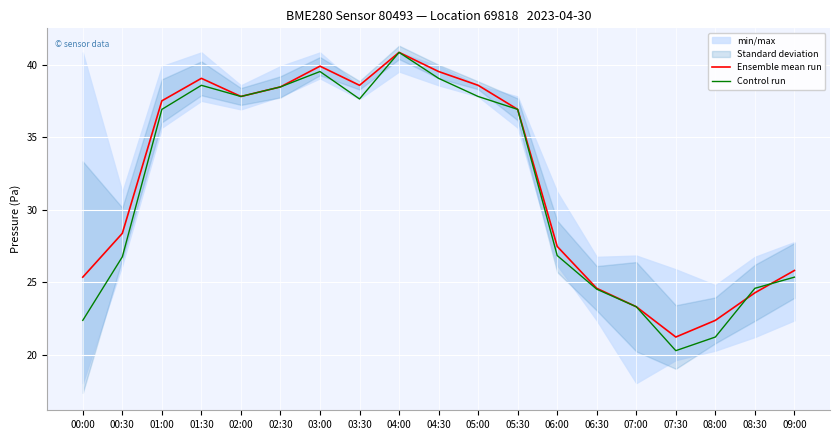

The value of Control run at 04:30 is 39.1. True or false?

True